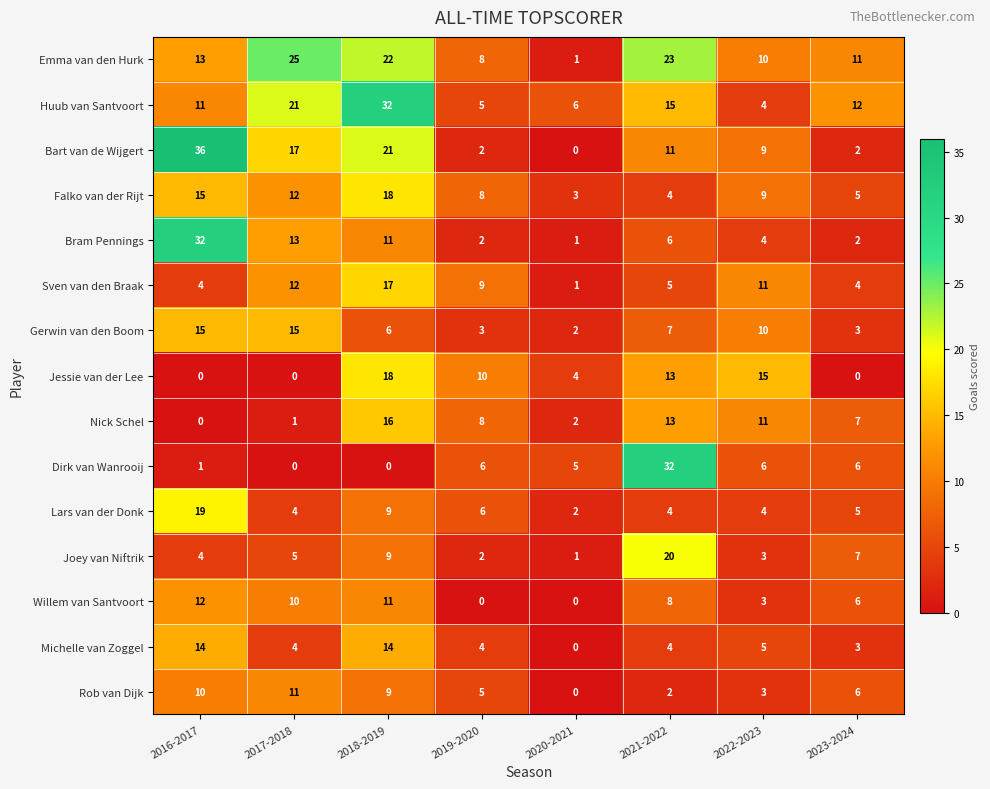

Is it true that Huub van Santvoort equals 12 at 2023-2024?

True